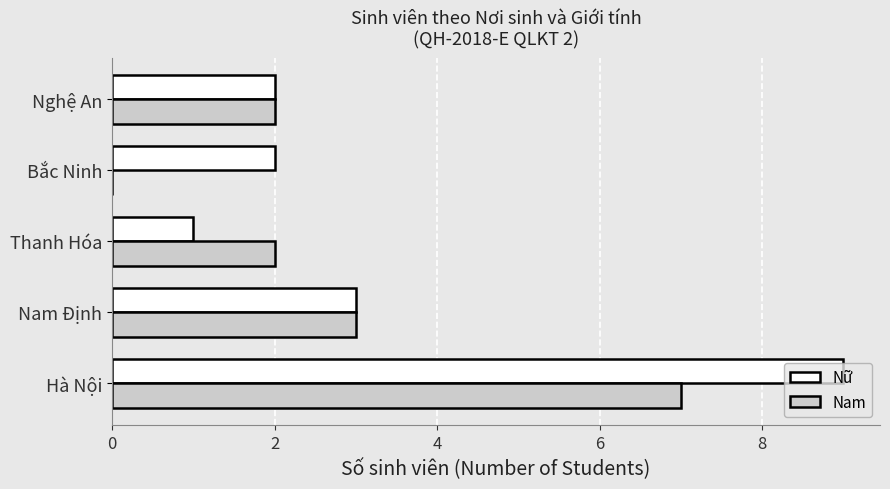

Which series has the largest range (max minus min)?

Nữ